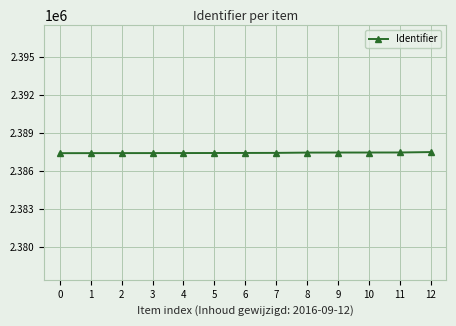

What is the smallest value displayed?

2387411